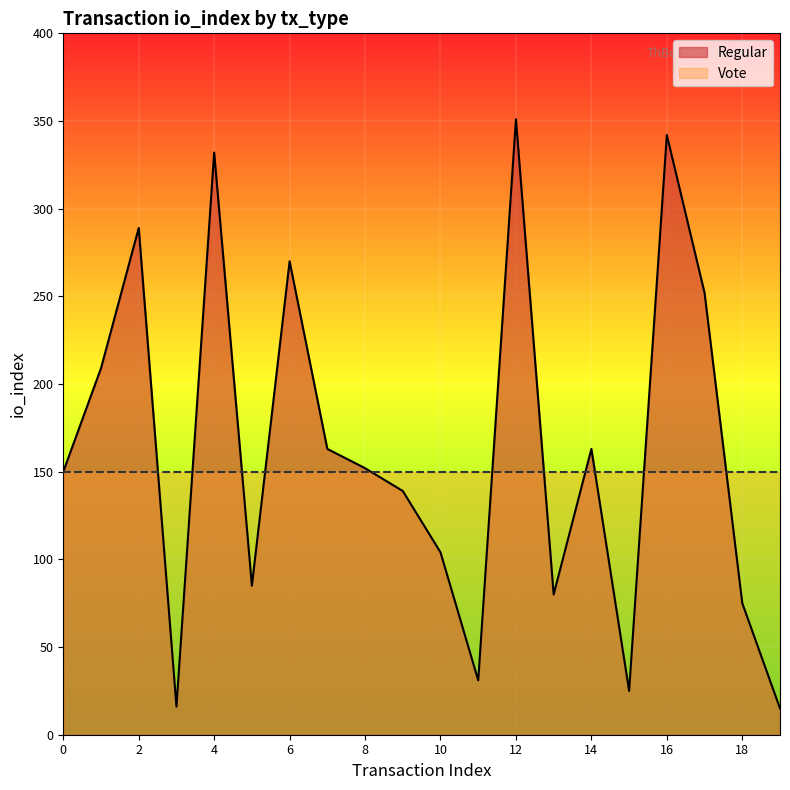

At which category does the data reach its first local valley?

3